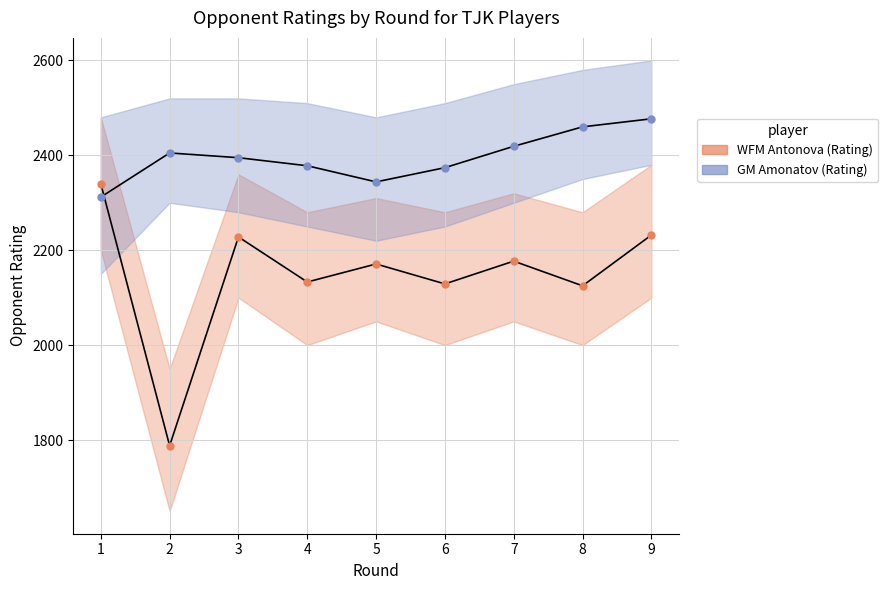

What is the greatest value displayed?

2477